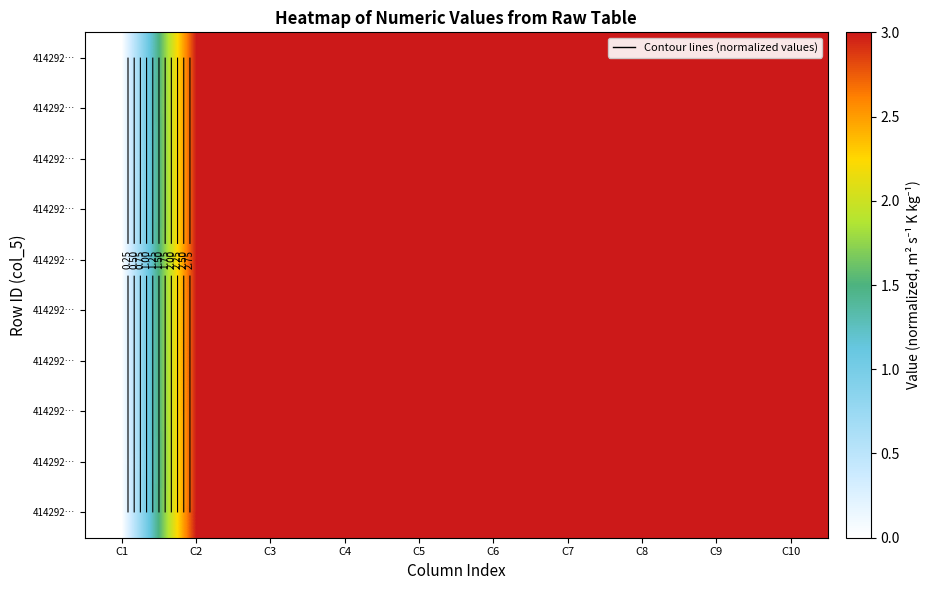

How many series are shown in this chart?

10